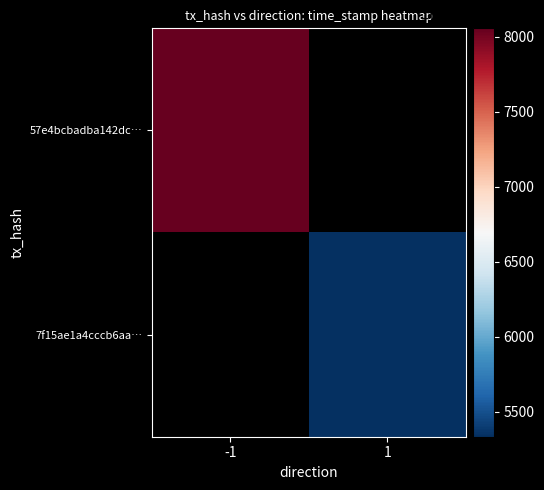

Which label corresponds to the largest value in the chart?

-1